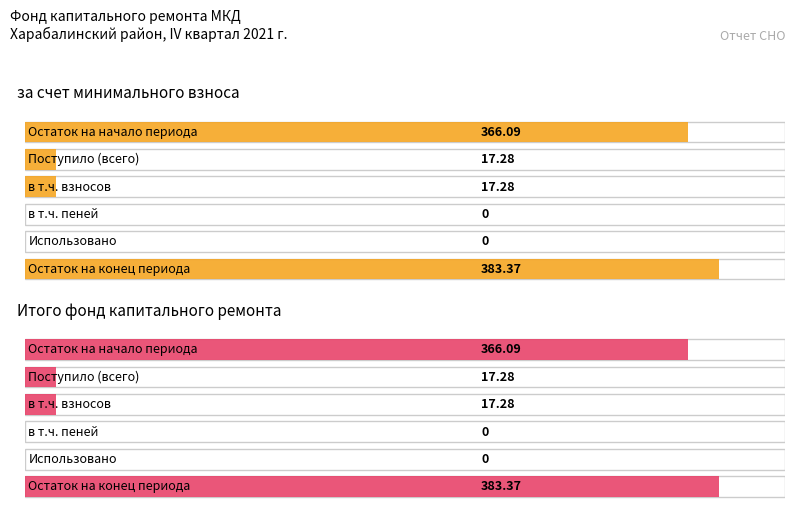

At which label does Average utilization reach its minimum?

пеней